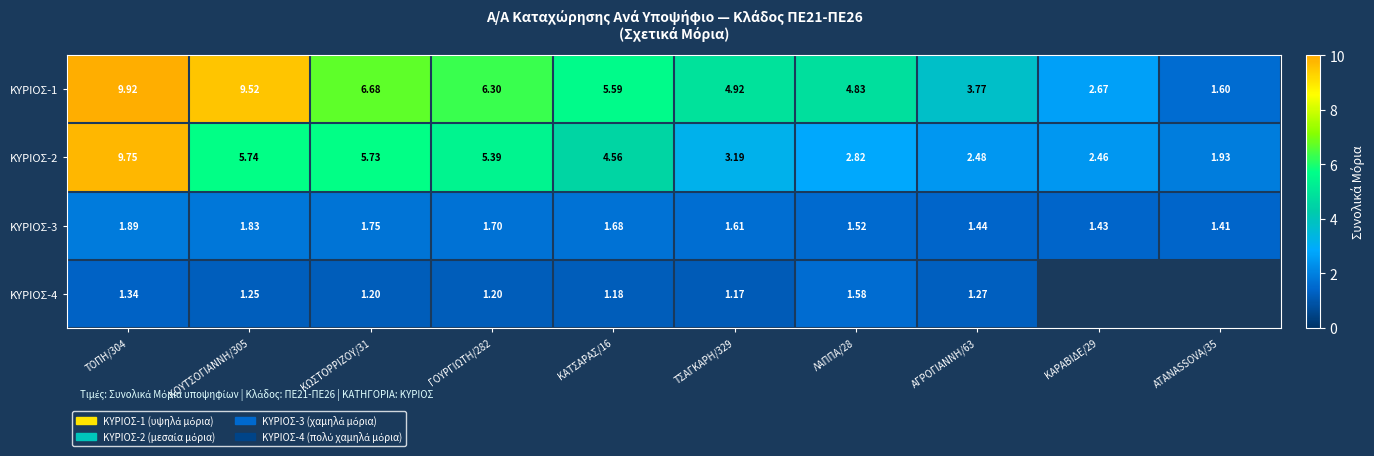

Where does the ΚΥΡΙΟΣ-1 series first go above 5?

ΤΟΠΗ/304